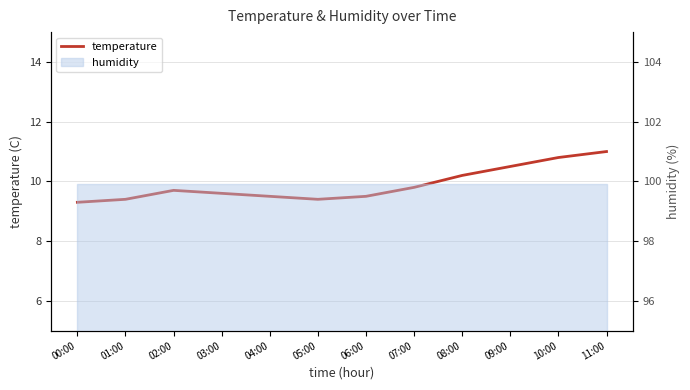

What is the difference between the values at 10:00 and 02:00?

1.1